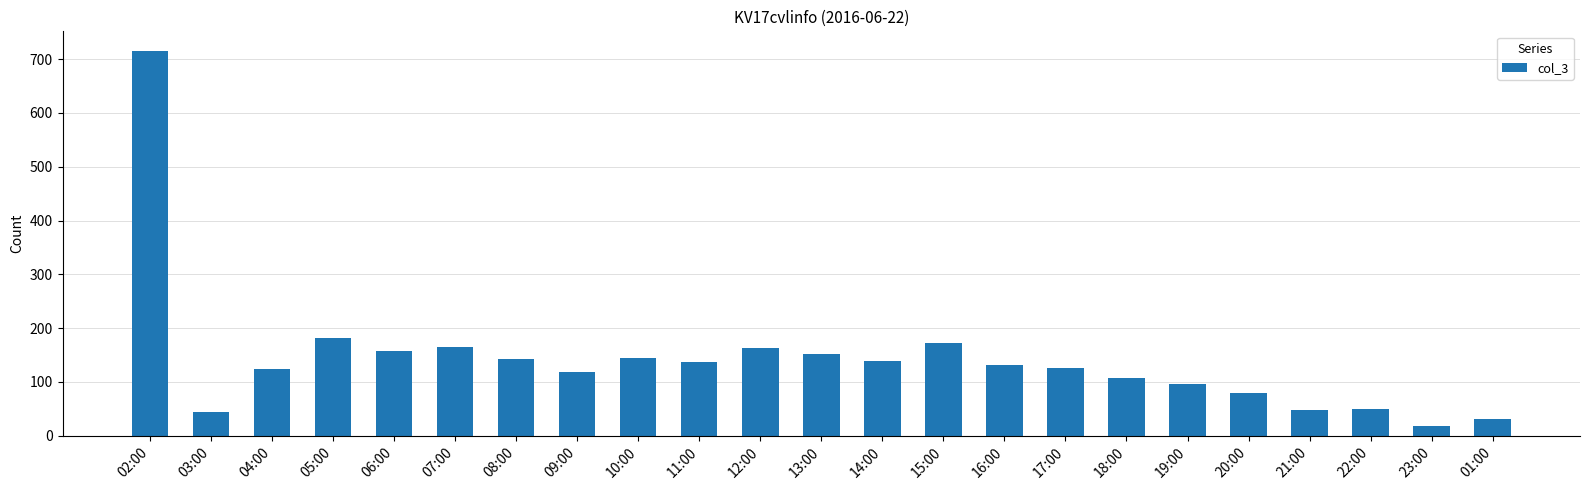

What is the label of the 2nd bar from the left?

03:00